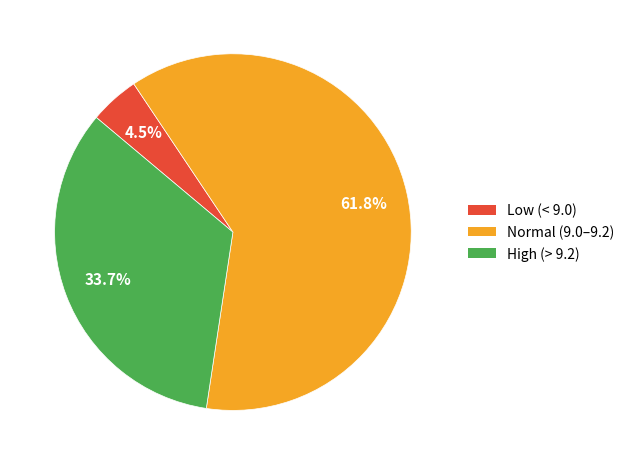

Combined, do Low (< 9.0) and Normal (9.0–9.2) account for over 50%?

Yes